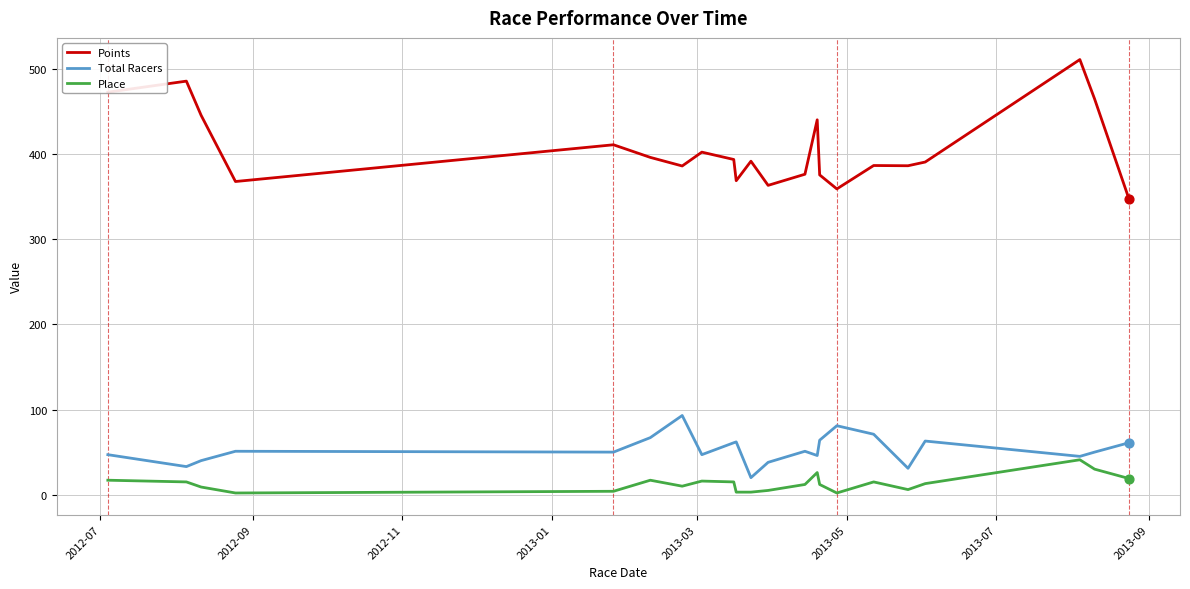

True or false: Points and Total Racers intersect in this chart.

False